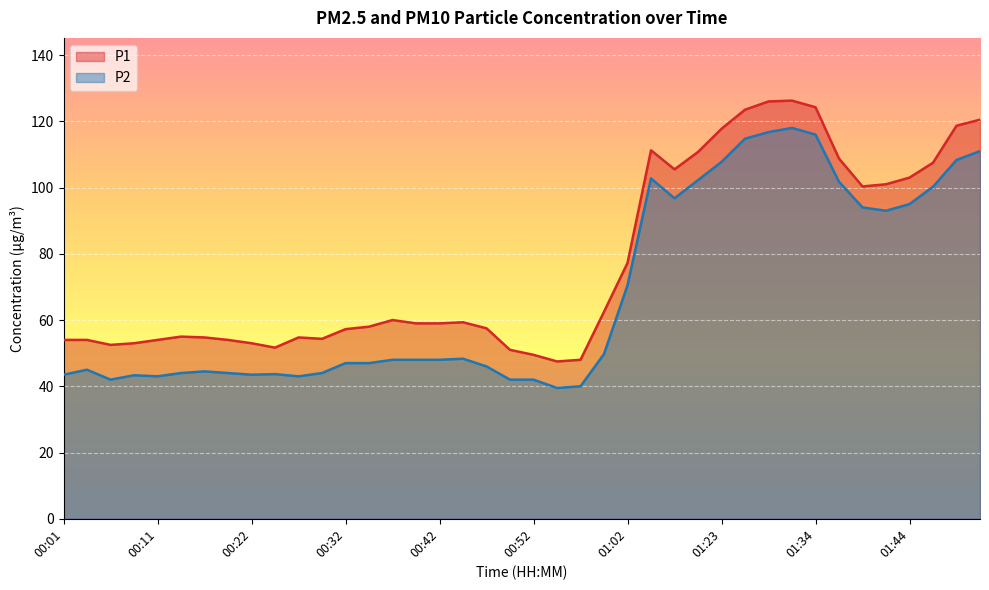

Rank the series by their maximum value, from lowest to highest.

P2, P1